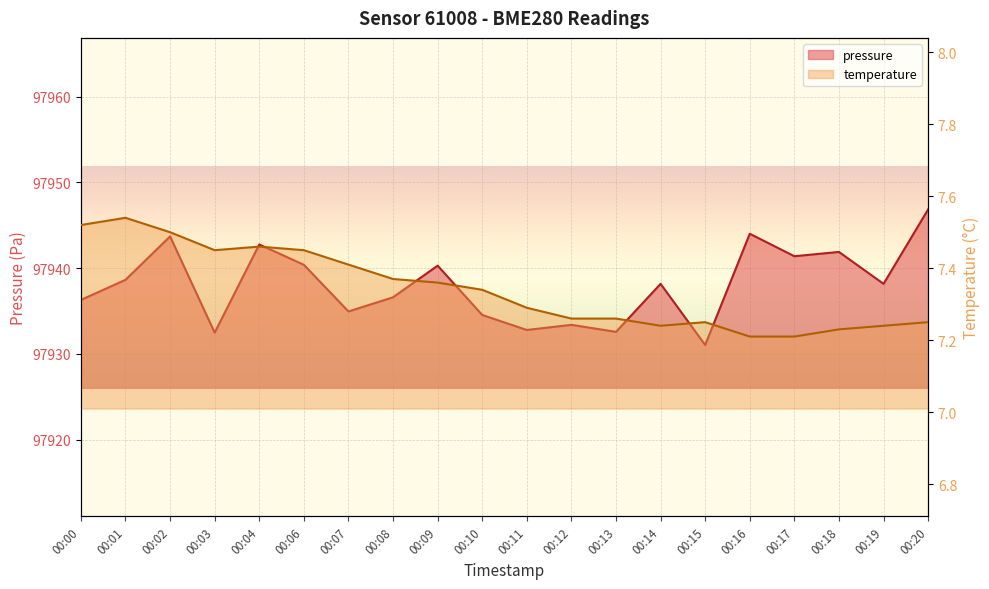

List the series in order of their peak value, highest first.

pressure, temperature